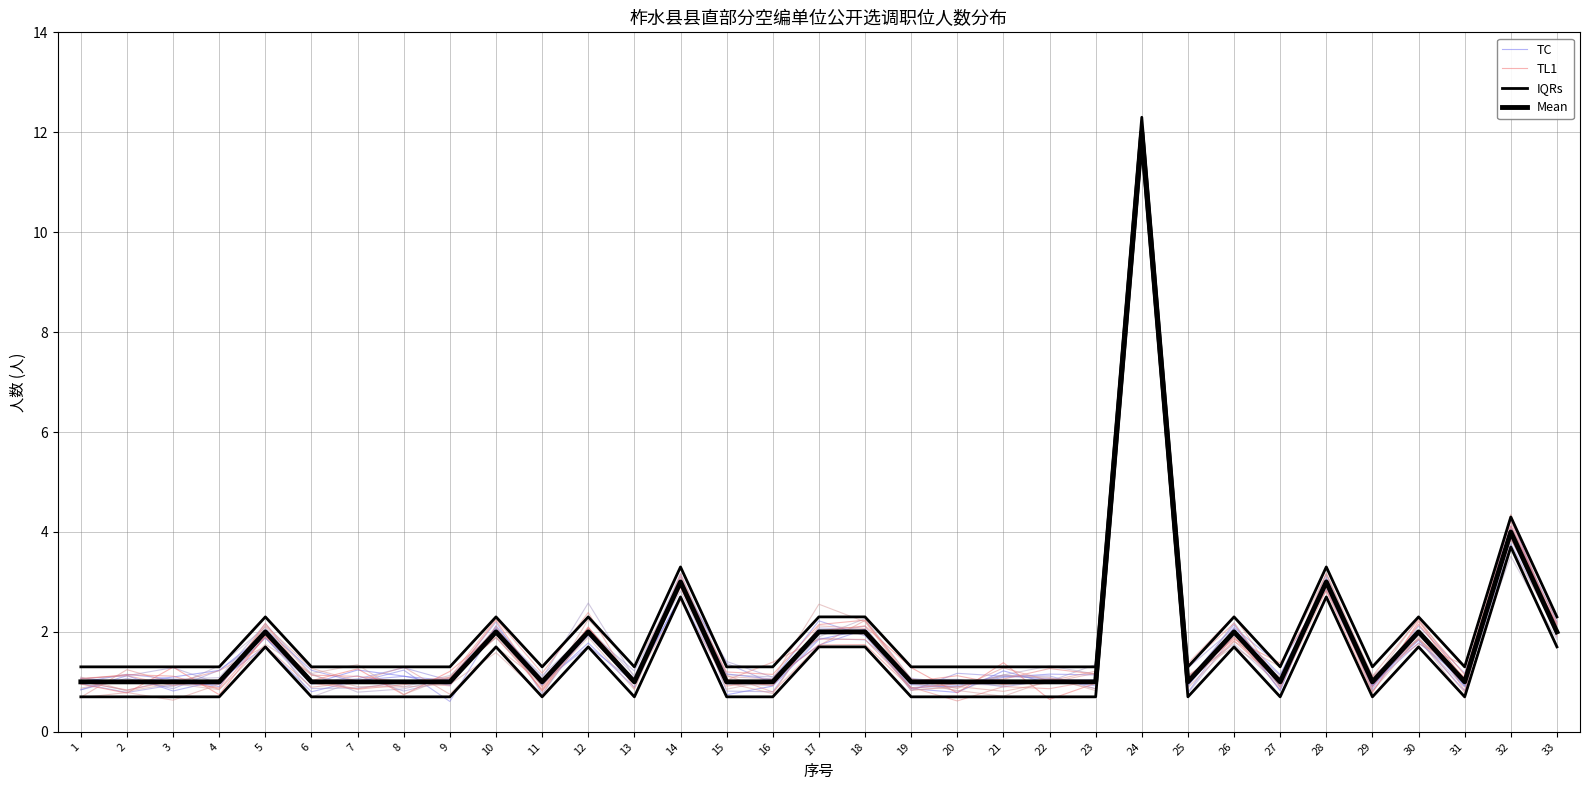

How many categories are shown in the chart?

33